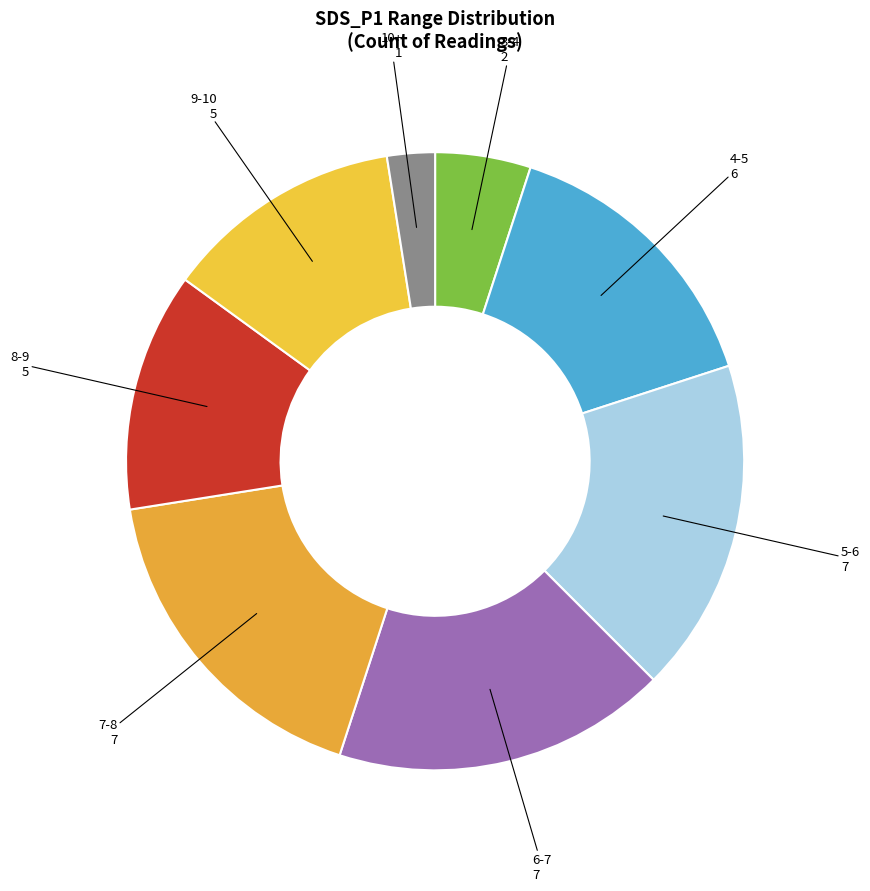

How many segments does this pie chart have?

8